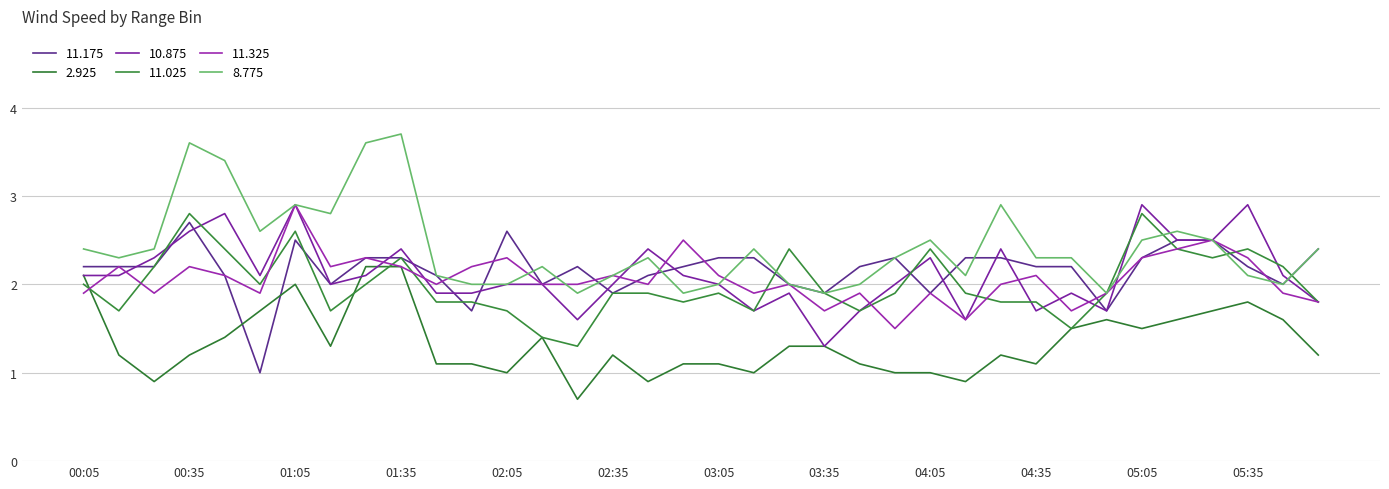

Does the chart have visible grid lines?

Yes